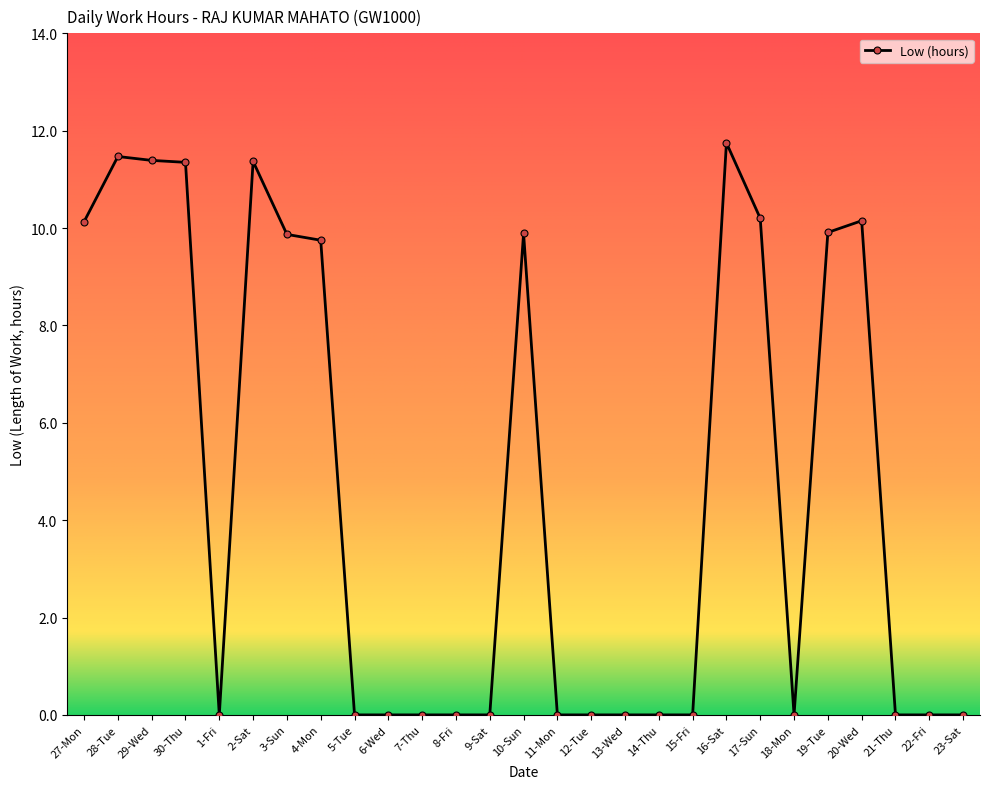

Is it true that the value at 19-Tue is 13.7?

False